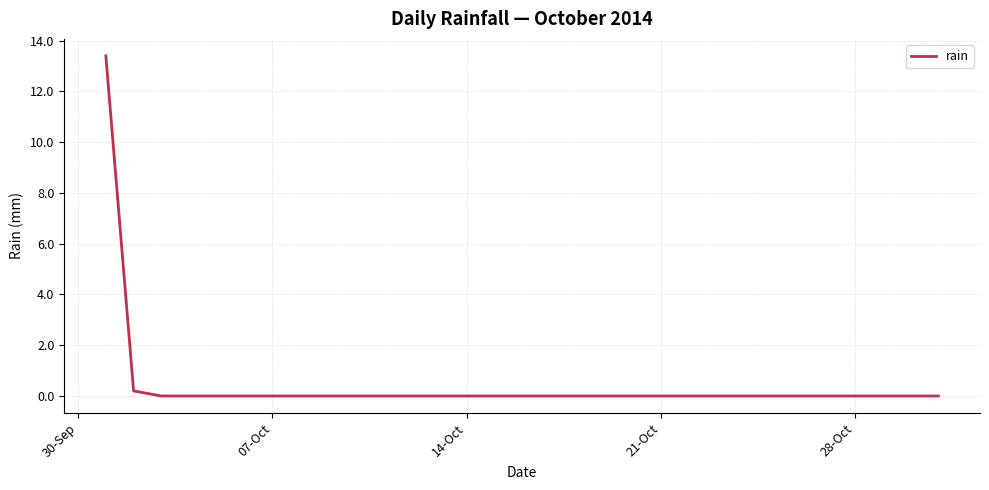

What is the maximum value shown in the chart?

13.4